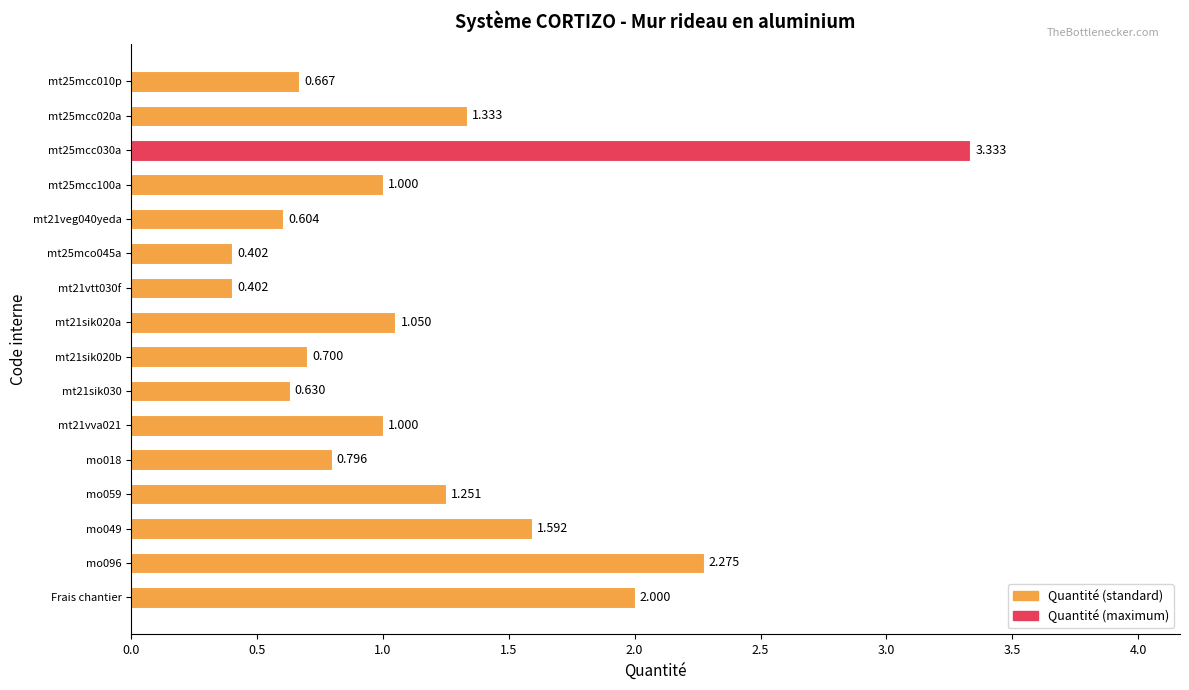

How many bars are there in total?

16